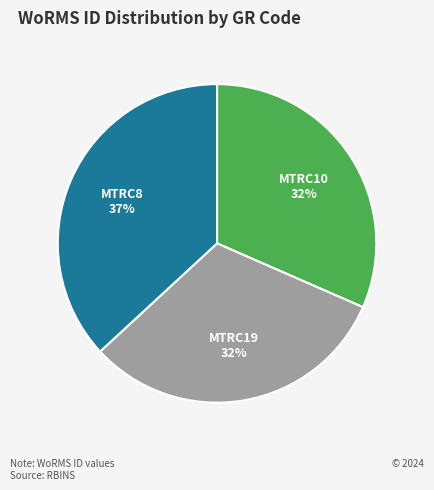

Approximately how many times larger is the value at MTRC19 compared to MTRC10?

1.0